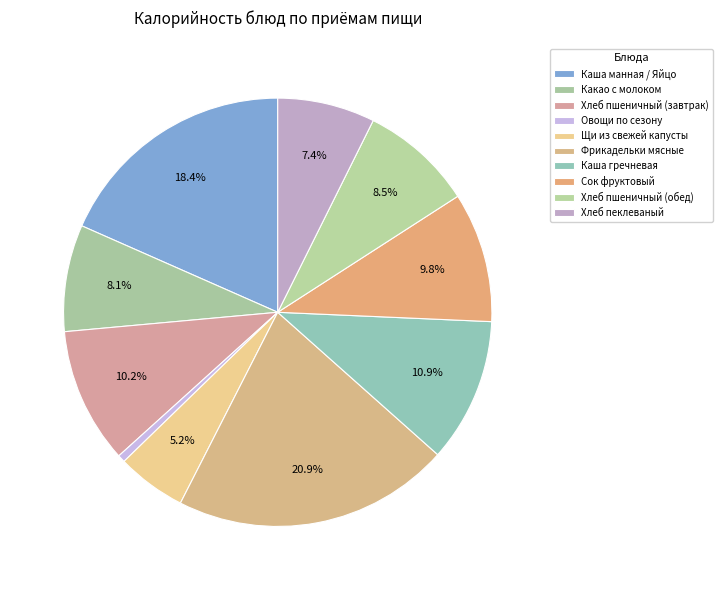

To the nearest percent, what is the difference between the Хлеб пшеничный (обед) and Хлеб пшеничный (завтрак) slice percentages?

2%